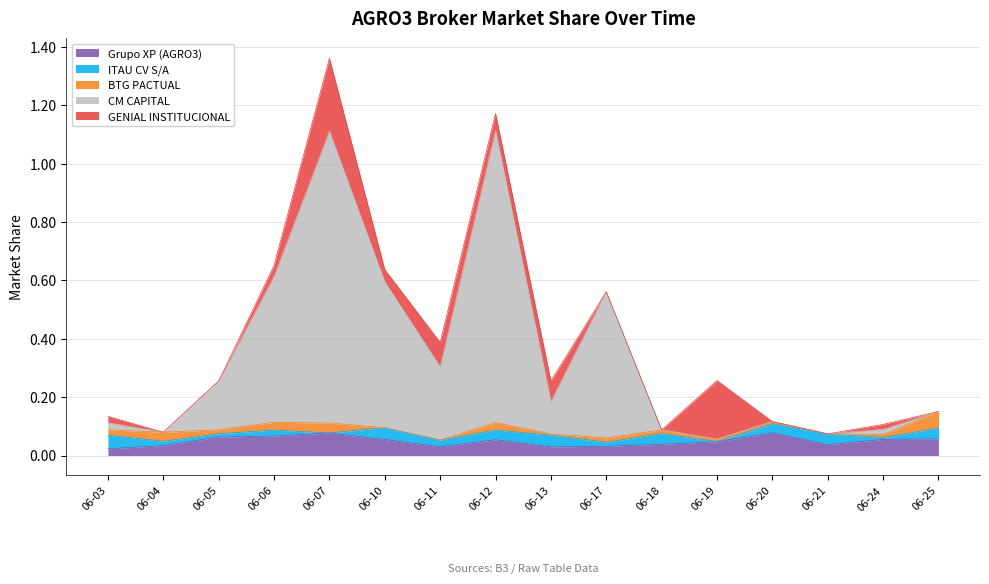

What is the value of the CM CAPITAL point at the 8th from the left?

1.0